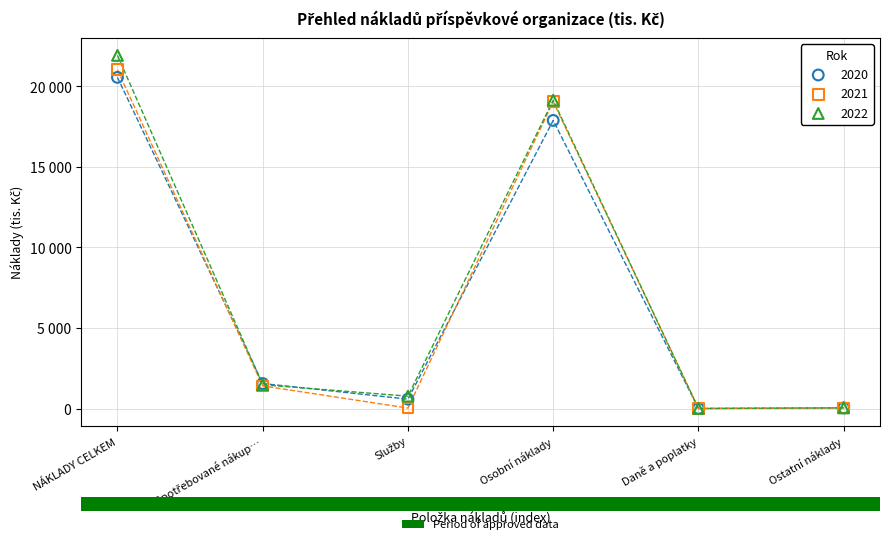

What are all the series names shown in the legend?

2020, 2021, 2022